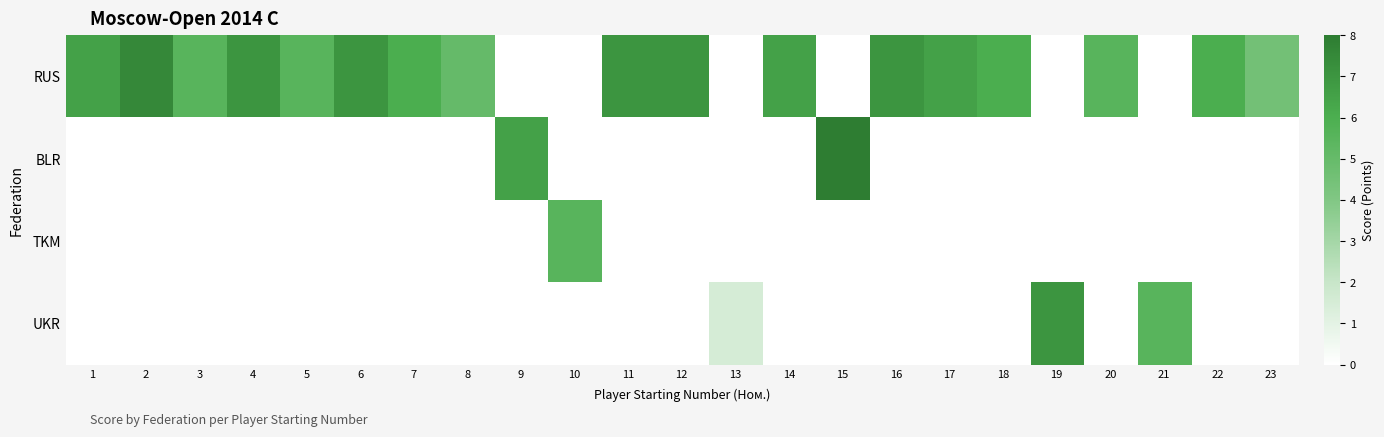

At which category does the chart reach its peak across all series?

15